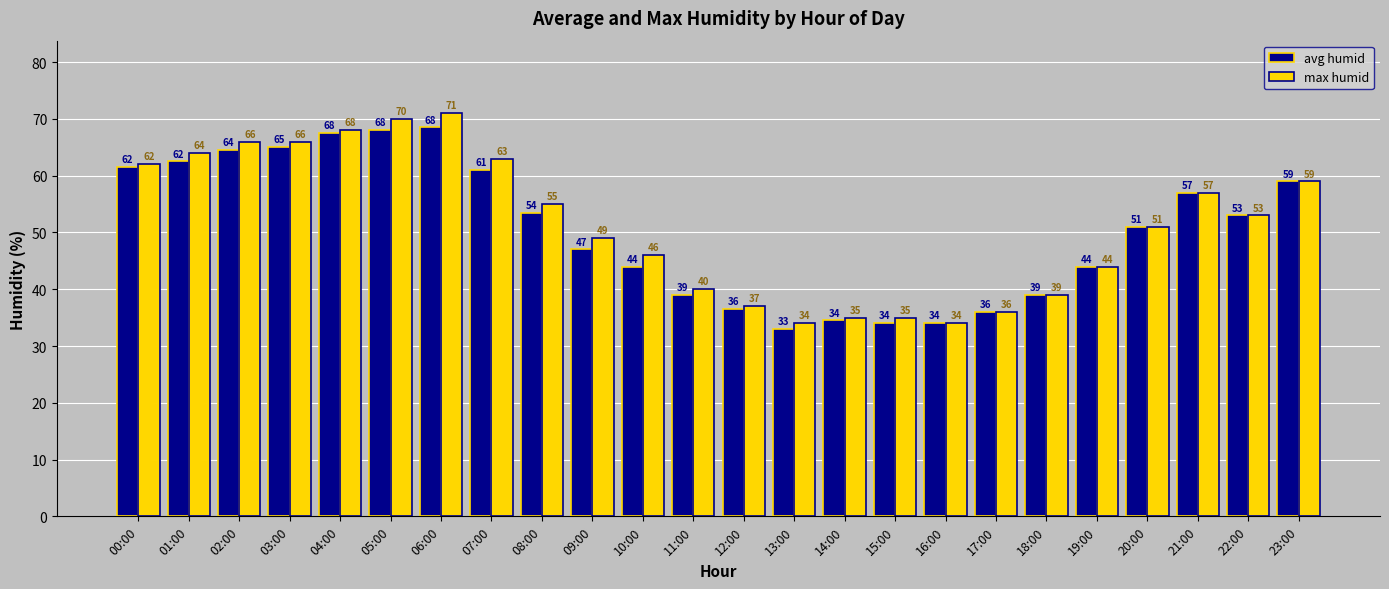

Is the value of avg humid at 23:00 greater than the value of max humid at 04:00?

No